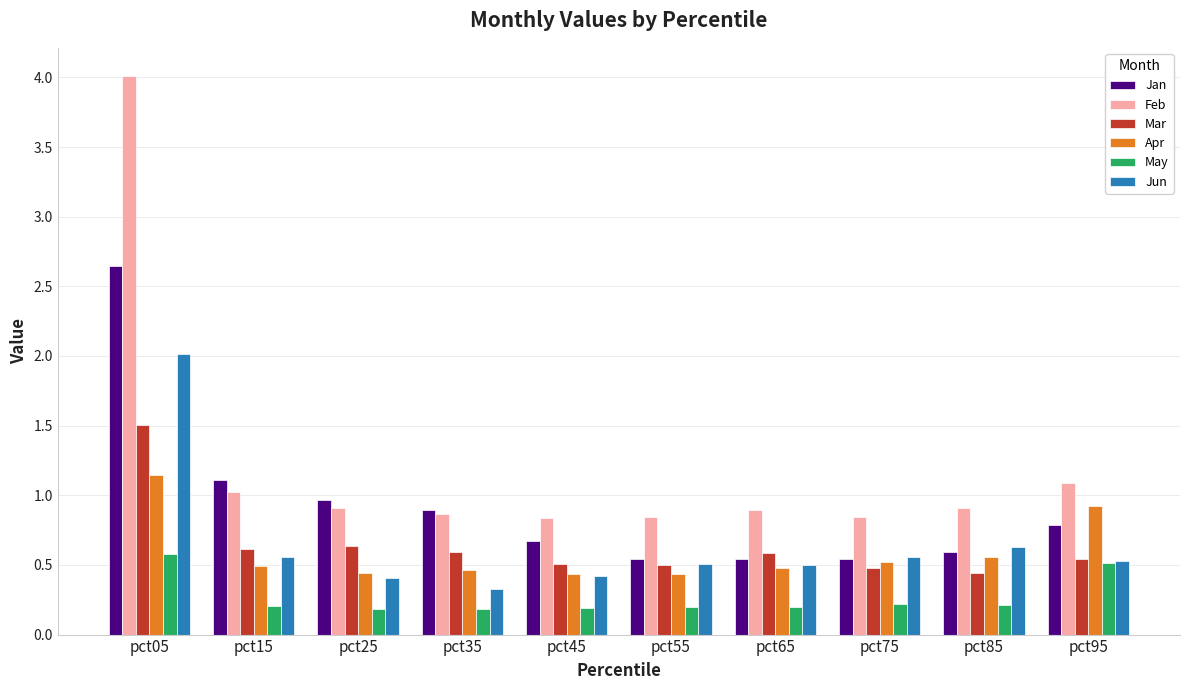

How many groups of bars are there?

10